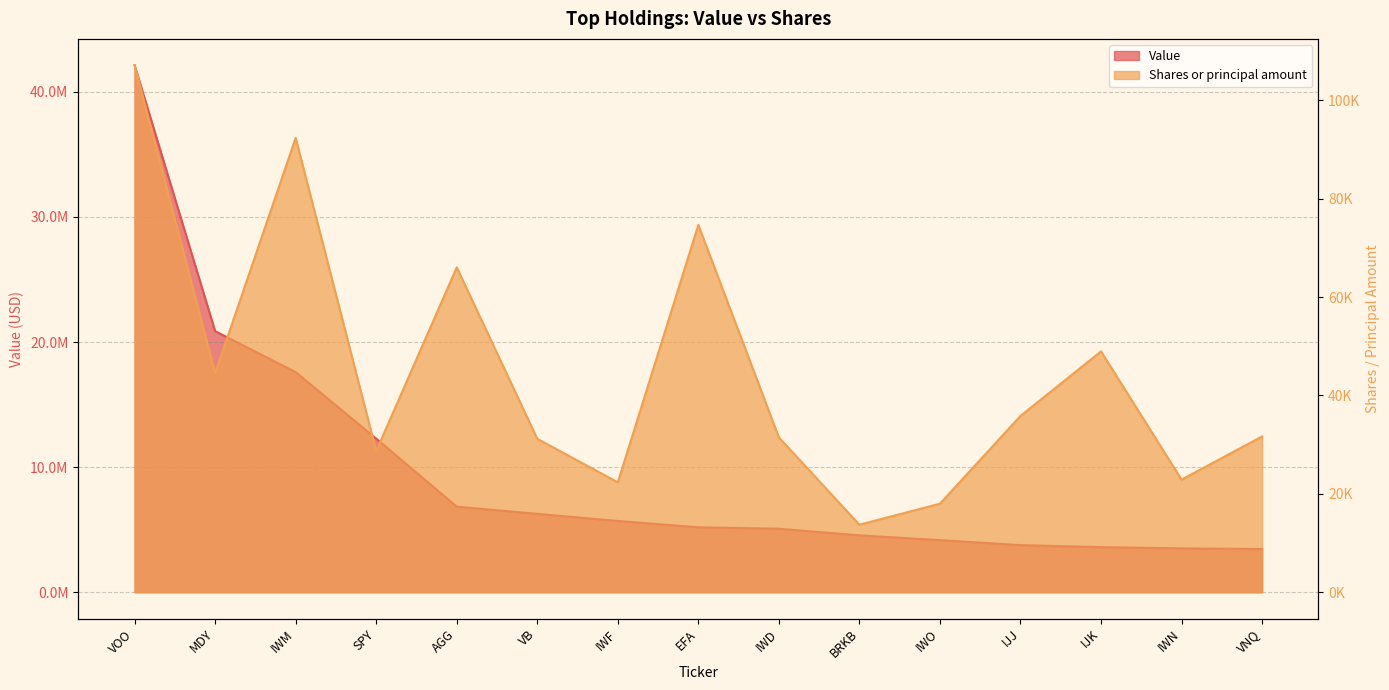

Which category has the highest value in the Shares or principal amount series?

VOO